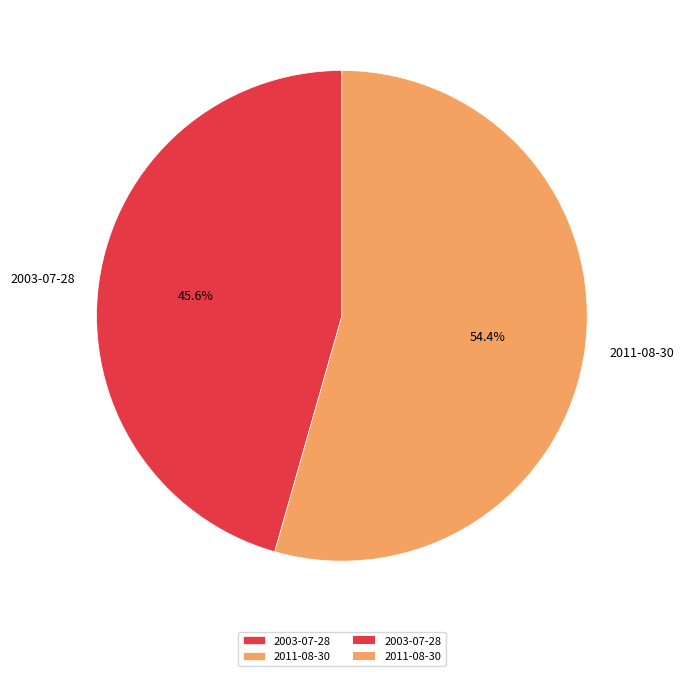

What percentage is the 2003-07-28 slice, to the nearest percent?

46%